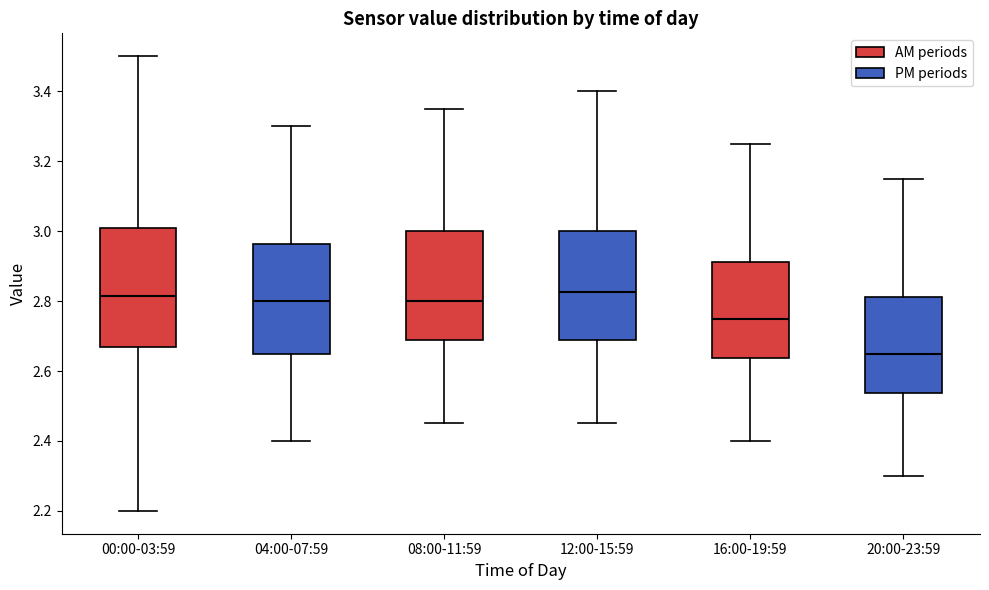

Which box's median line is the lowest?

20:00-23:59